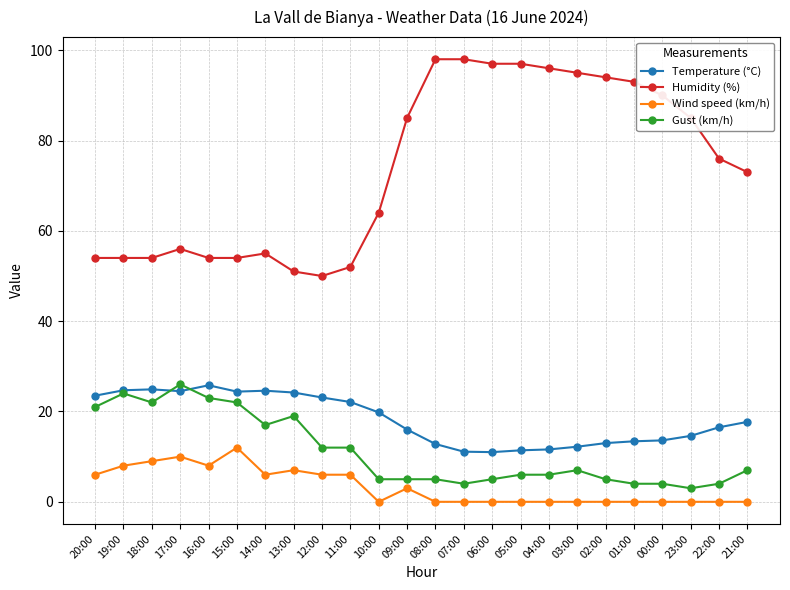

How many data points does each series have?

24